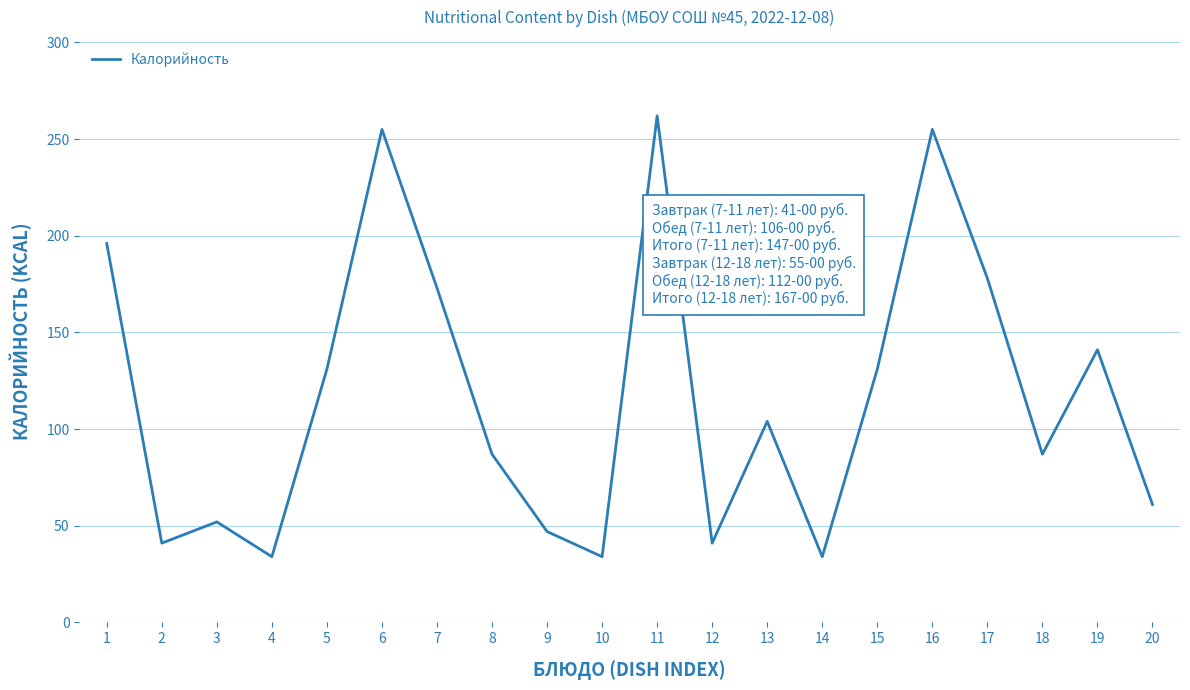

Which label corresponds to the largest value in the chart?

11